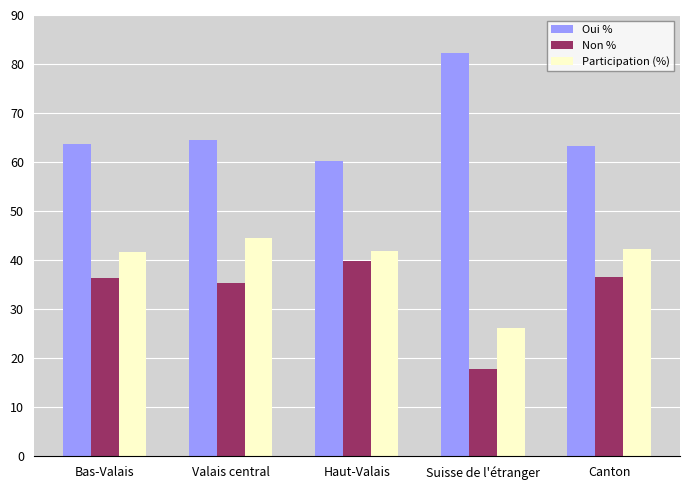

How many data points in Participation (%) are less than 41?

1